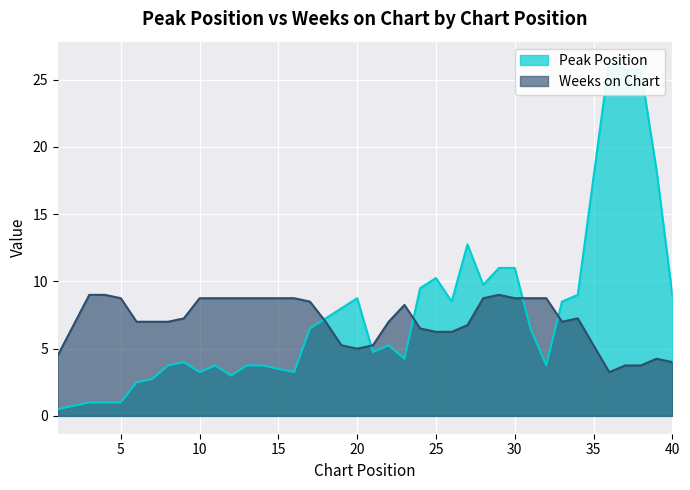

True or false: Peak Position and Weeks on Chart cross at least once.

True